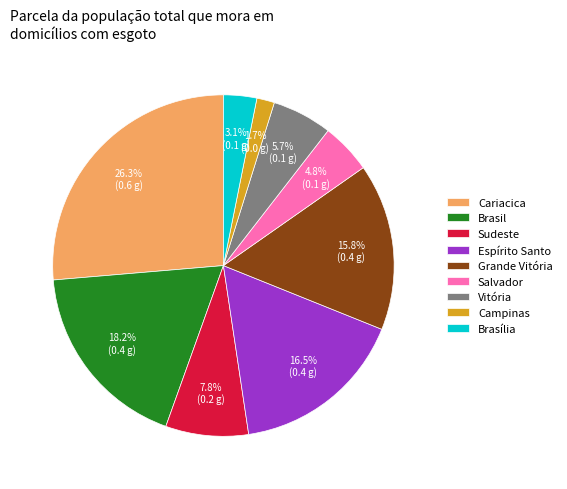

Count the number of slices in the pie.

9